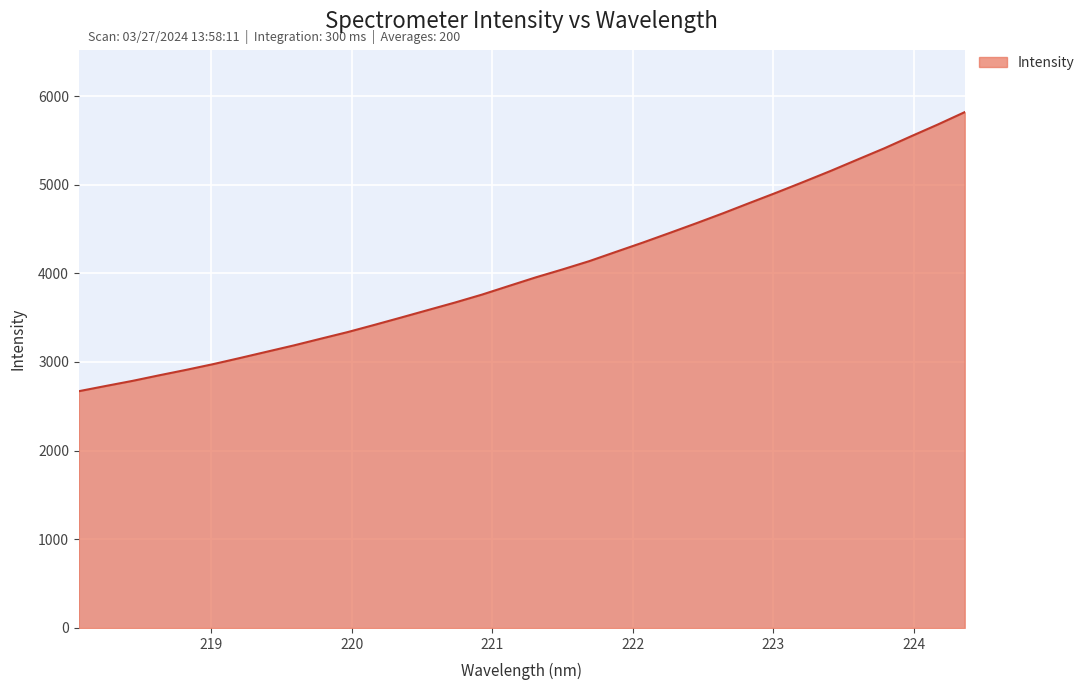

What is the smallest value displayed?

2670.4